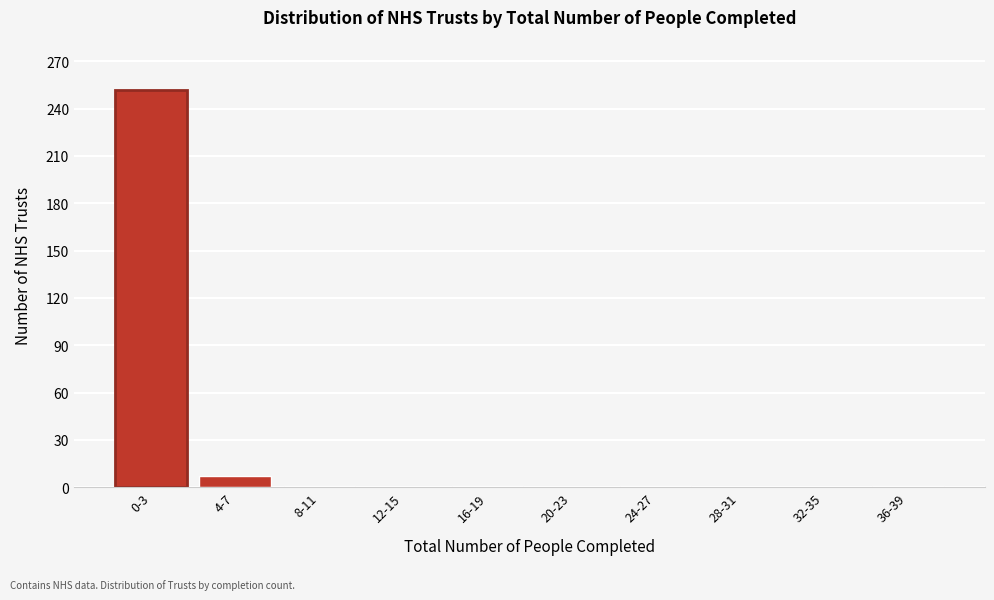

Which label corresponds to the largest value in the chart?

0-3